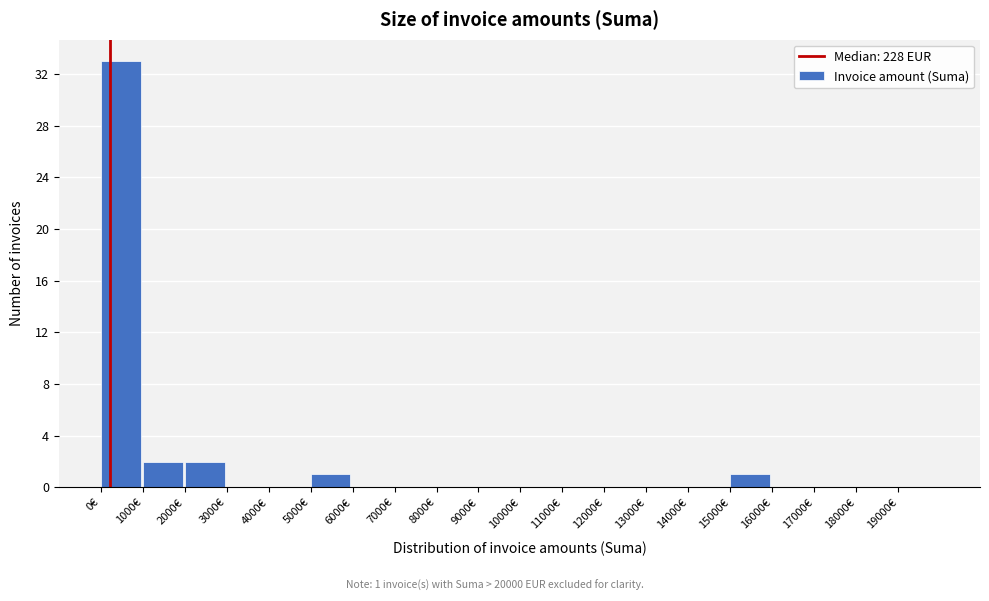

Over which range of the x-axis is the bar tallest?

0 to 1000